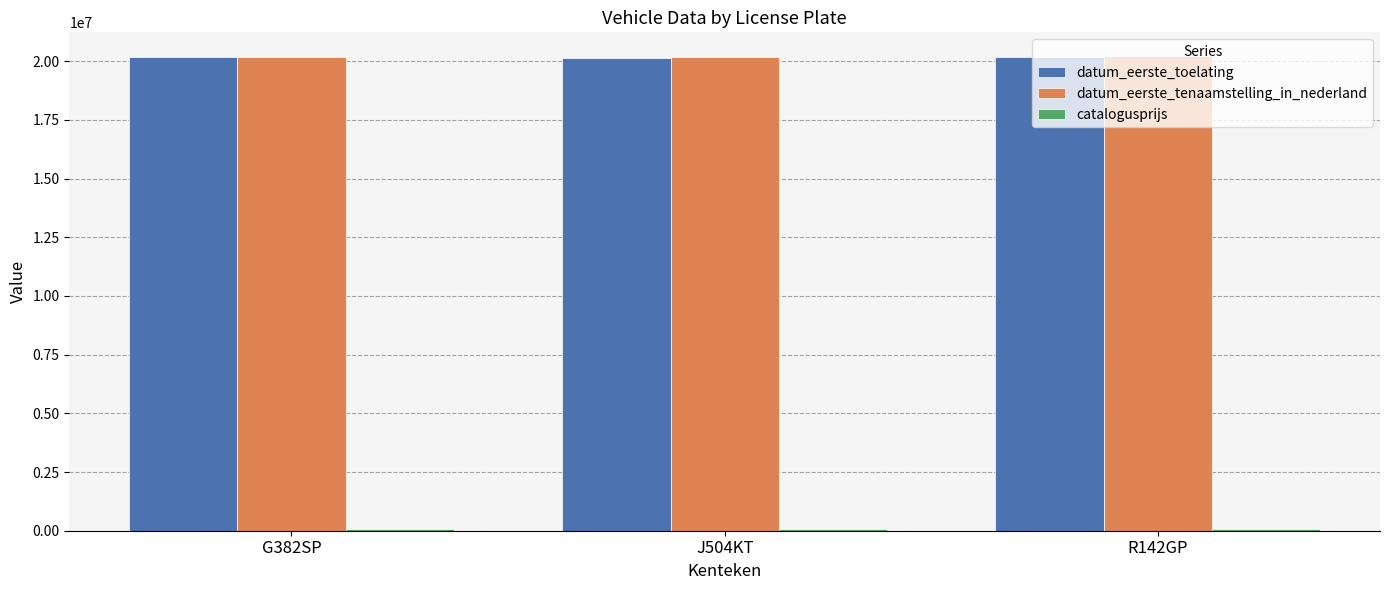

What is the difference between the datum_eerste_toelating values at G382SP and J504KT?

59795